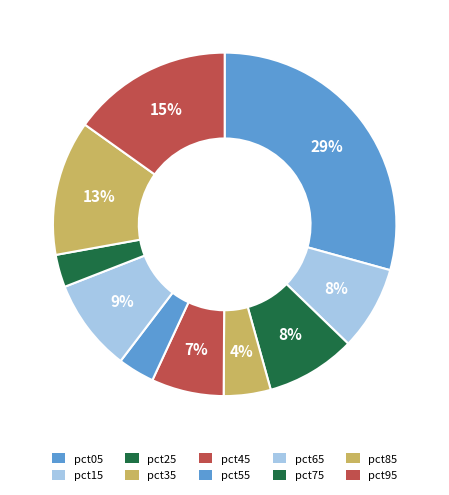

Count the number of slices in the pie.

10